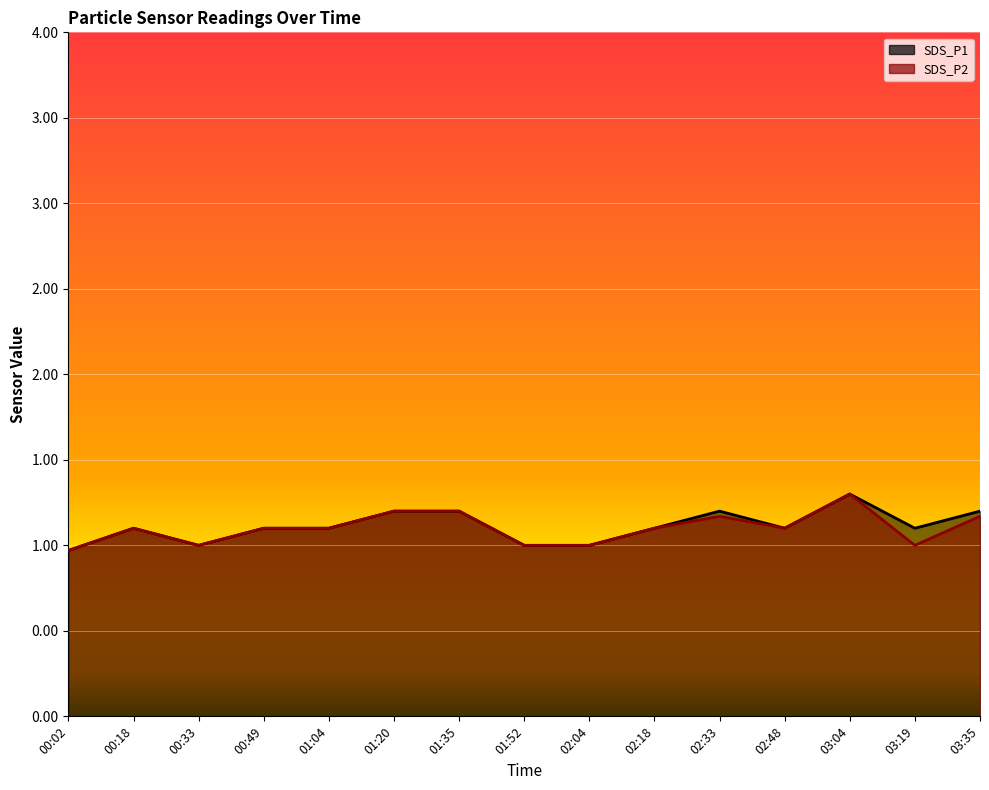

How many distinct data groups are displayed?

2